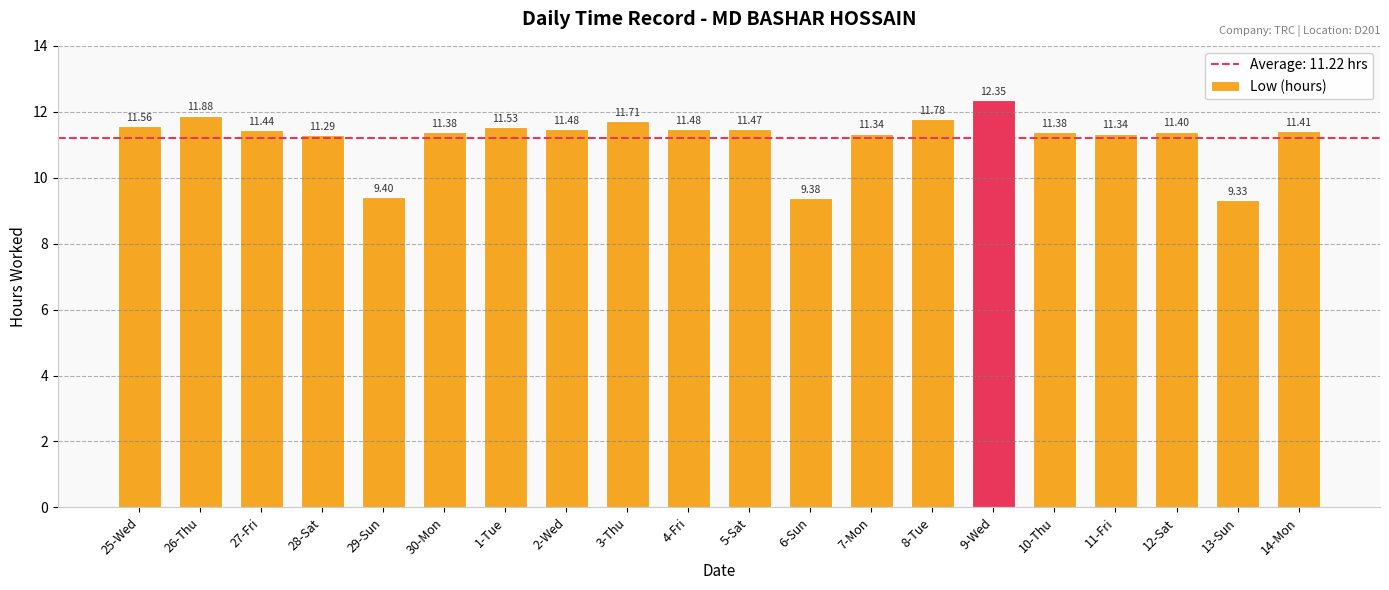

Is it true that the value at 8-Tue is 11.8?

True